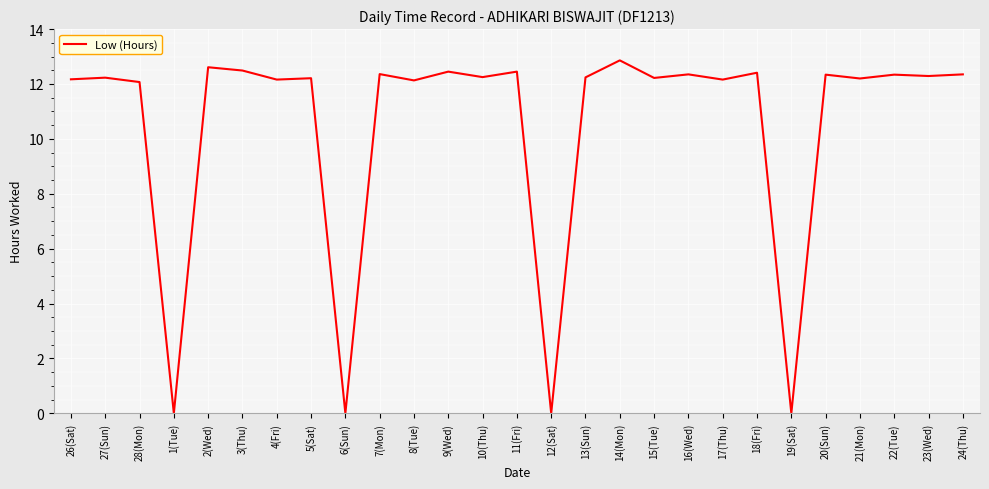

What position from the left is 11(Fri)?

14